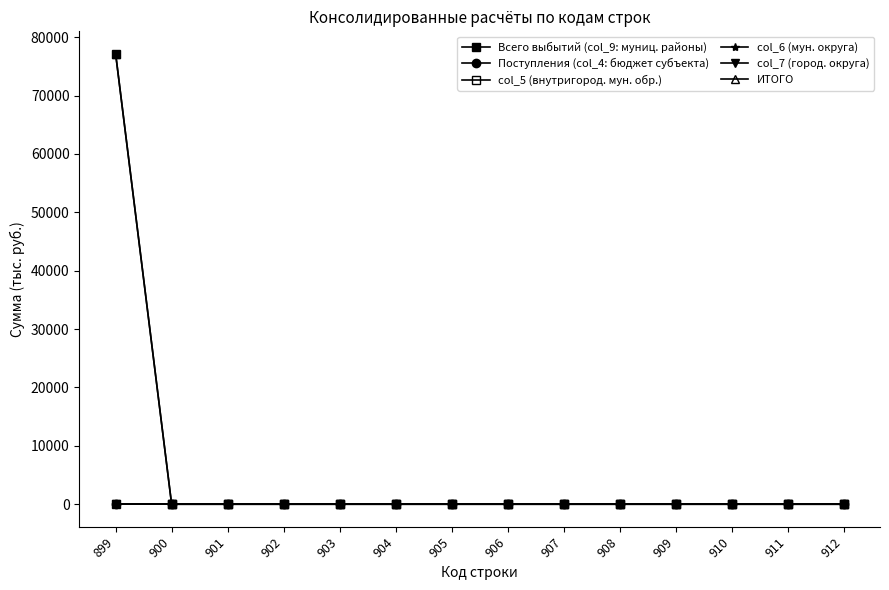

How many data points does each series have?

14